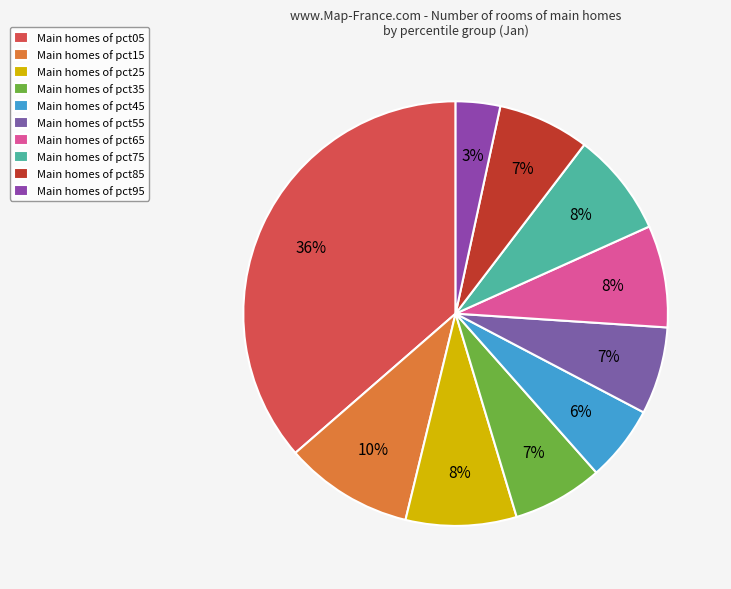

Which category has the biggest portion of the pie?

Main homes of pct05